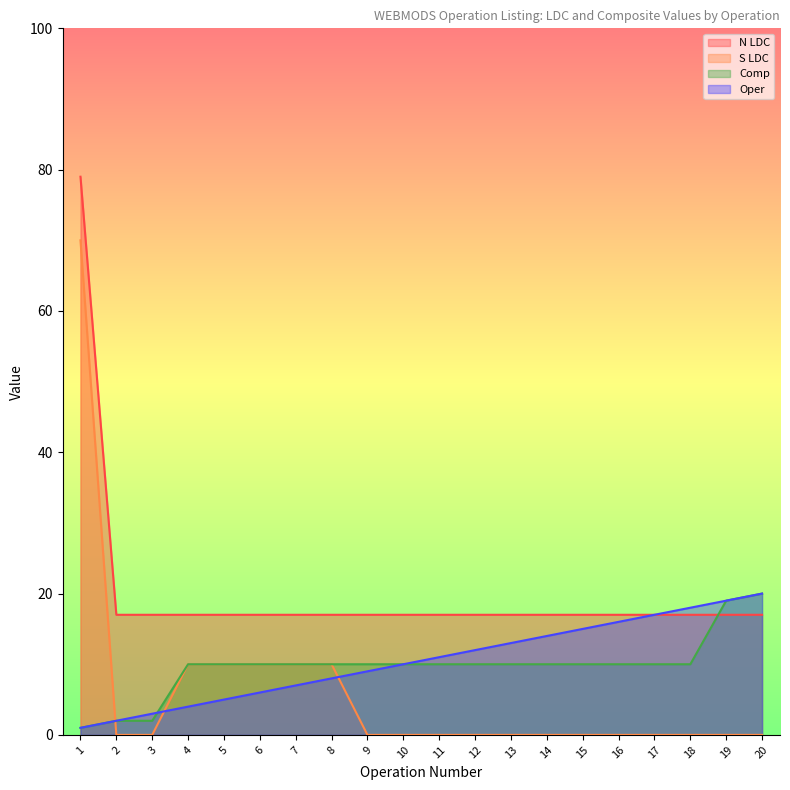

What is the minimum value for N LDC?

17